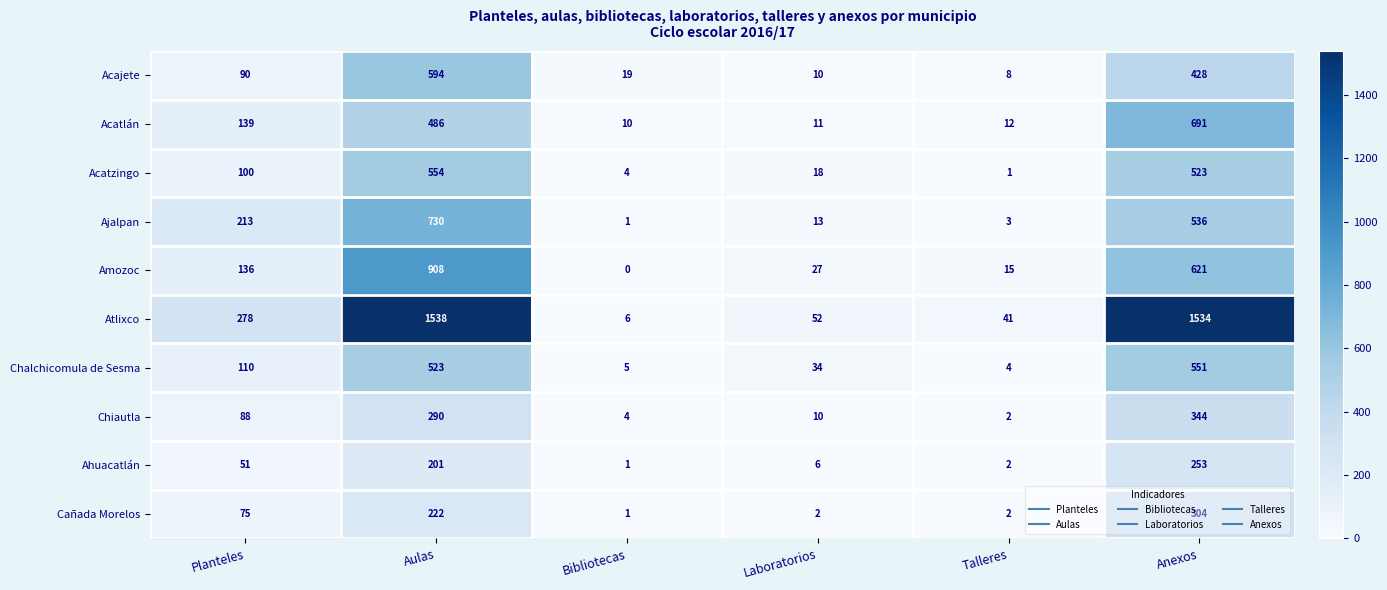

What is the sum of all Chiautla values?

738